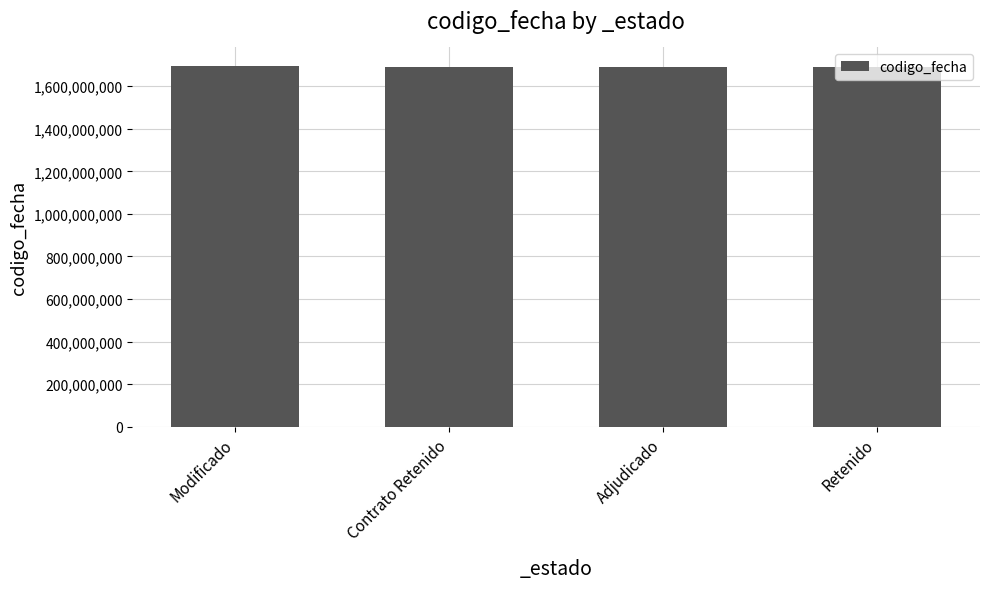

How many series are shown in this chart?

1